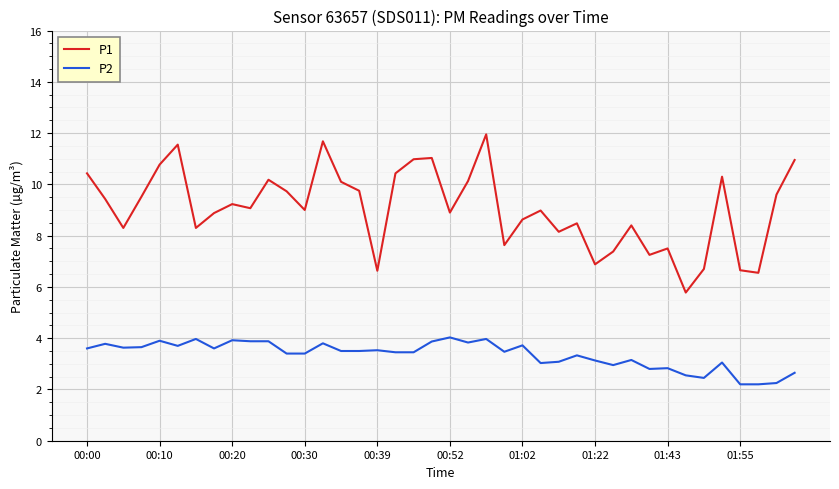

Which series has the widest spread of values?

P1